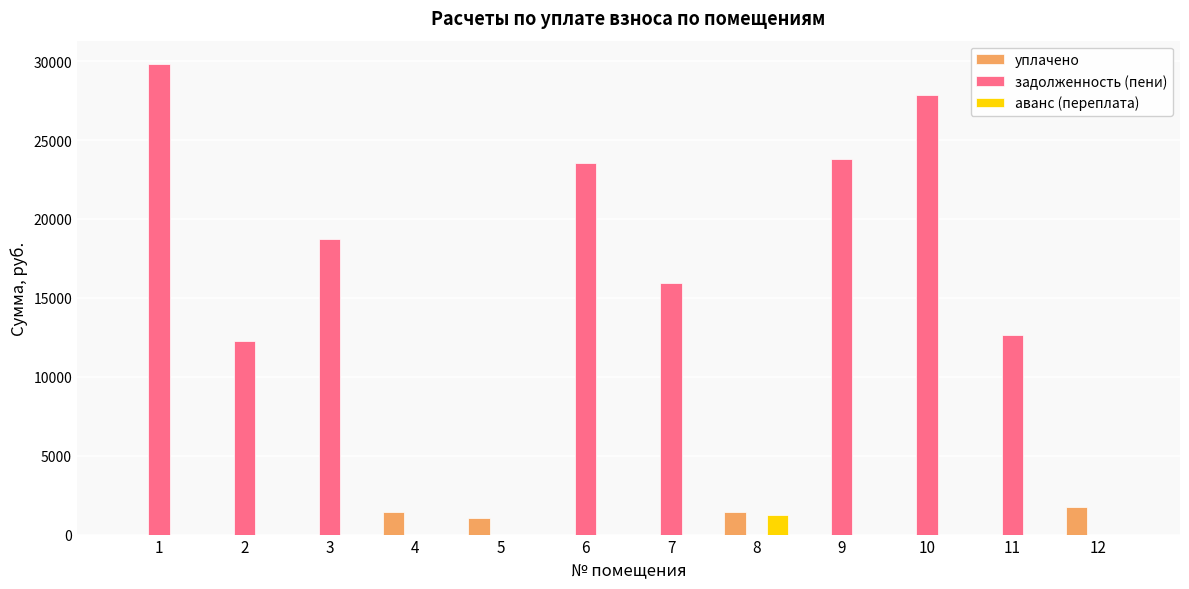

How many groups of bars are there?

12